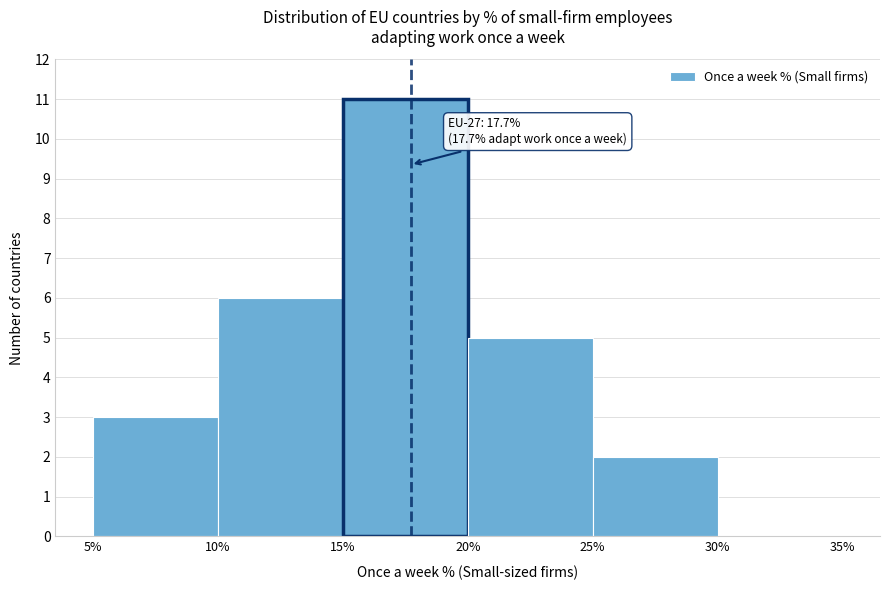

Which range on the x-axis has the tallest bar?

15% to 20%